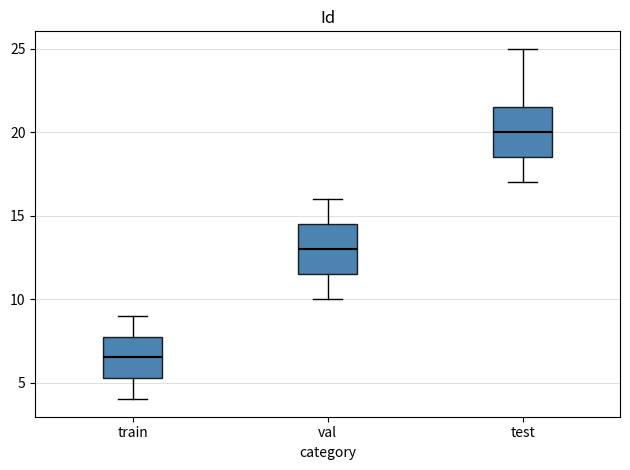

Reading left to right, read every box against the y-axis: the position of its median line, the range the box covers, and the ends of its whiskers. The values are not printed on the chart, so give them approximately, as read against the axis.

train: median 6.5, box 5.5 to 8.0, whiskers 4.0 to 9.0
val: median 13.0, box 11.5 to 14.5, whiskers 10.0 to 16.0
test: median 20.0, box 18.5 to 21.5, whiskers 17.0 to 25.0